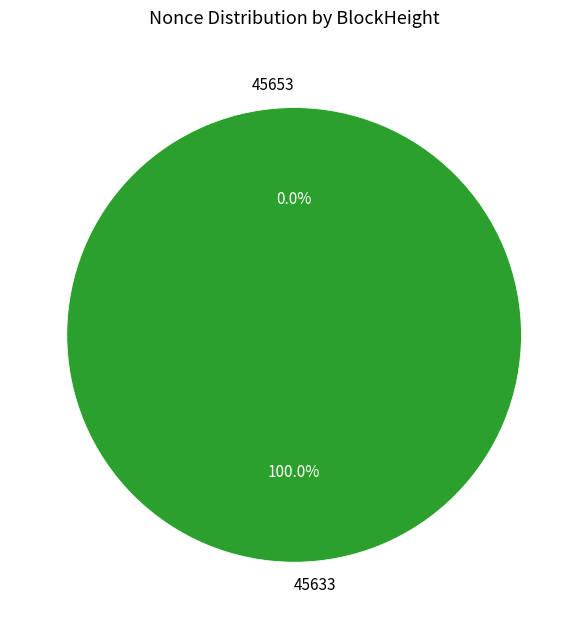

How many slices are in this pie chart?

2